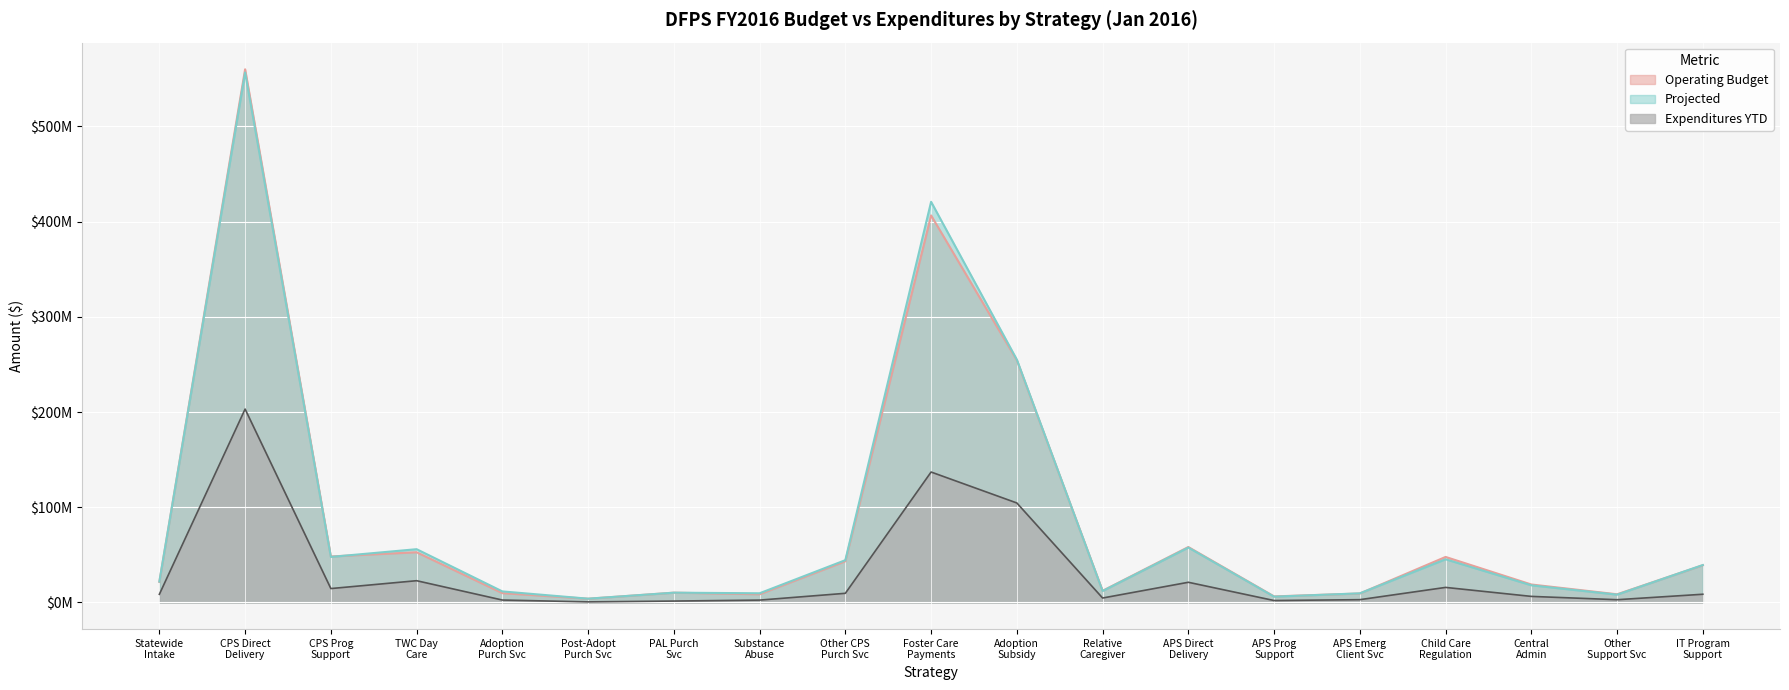

What are all the series names shown in the legend?

Operating Budget, Projected, Expenditures YTD